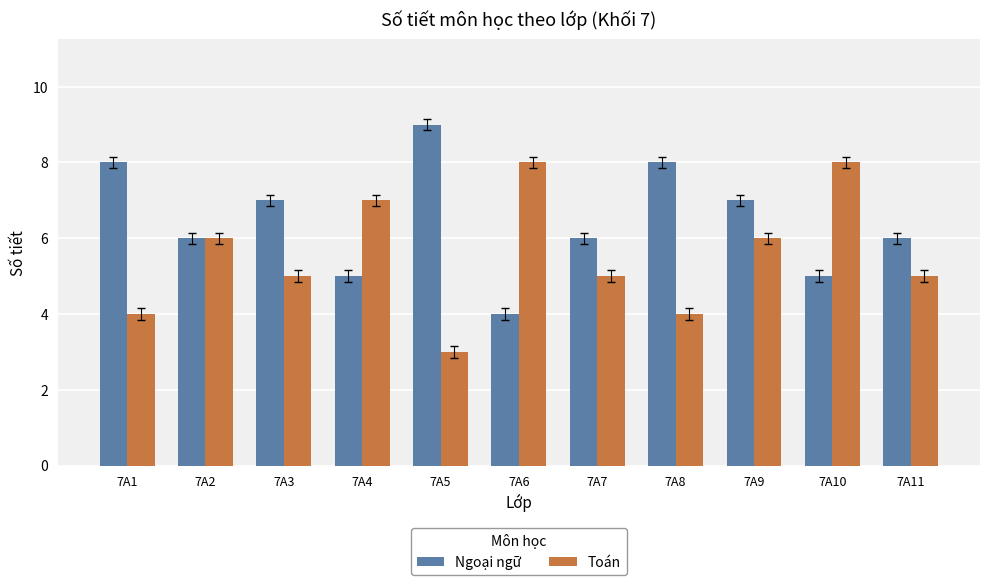

The Ngoại ngữ series shows 4 at 7A3. True or false?

False